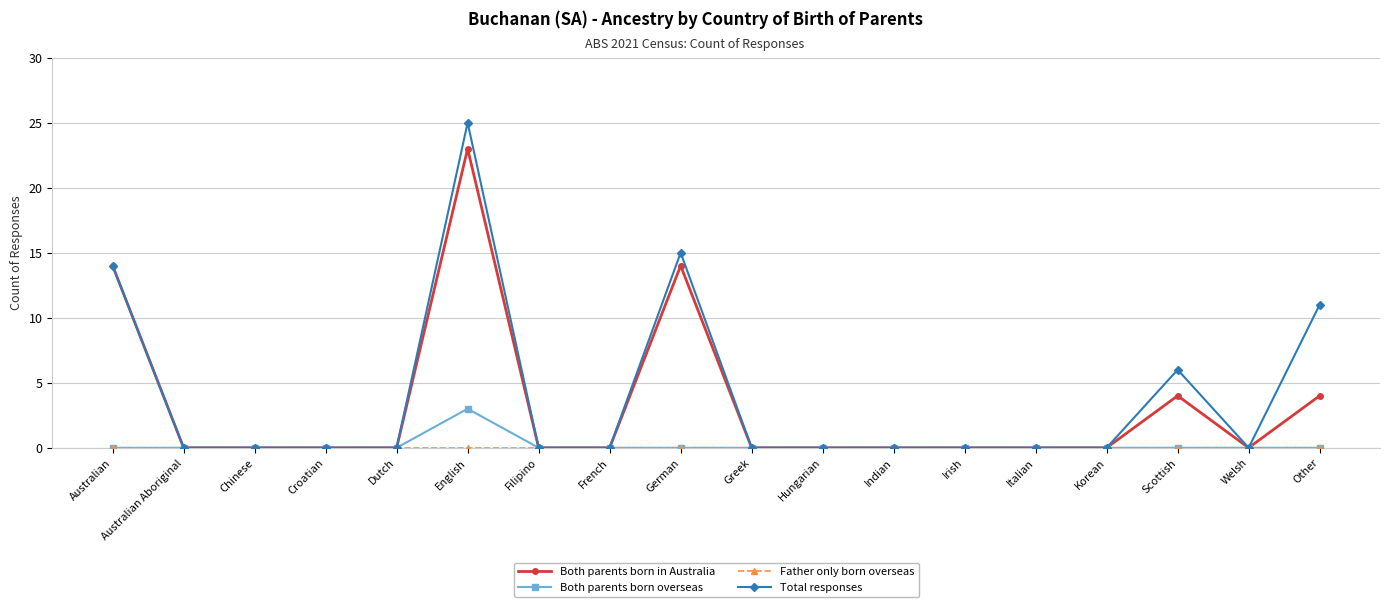

The value of Total responses at Scottish is 6. True or false?

True